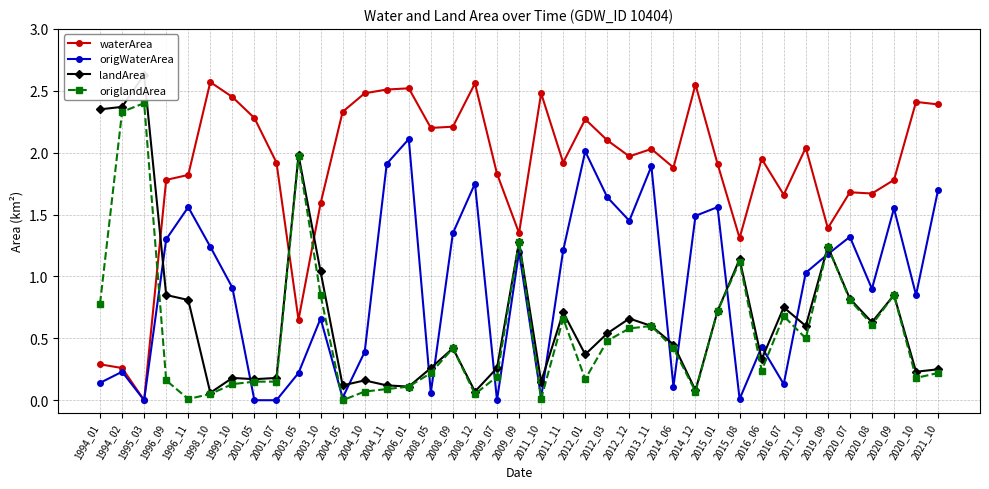

What is the approximate value of origlandArea at 2008_12?

0.1